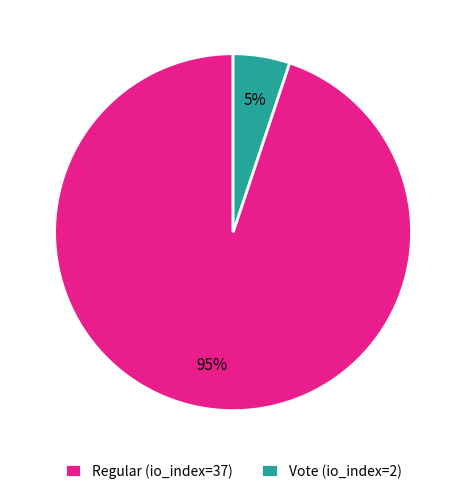

Which has a higher value, Regular (io_index=37) or Vote (io_index=2)?

Regular (io_index=37)